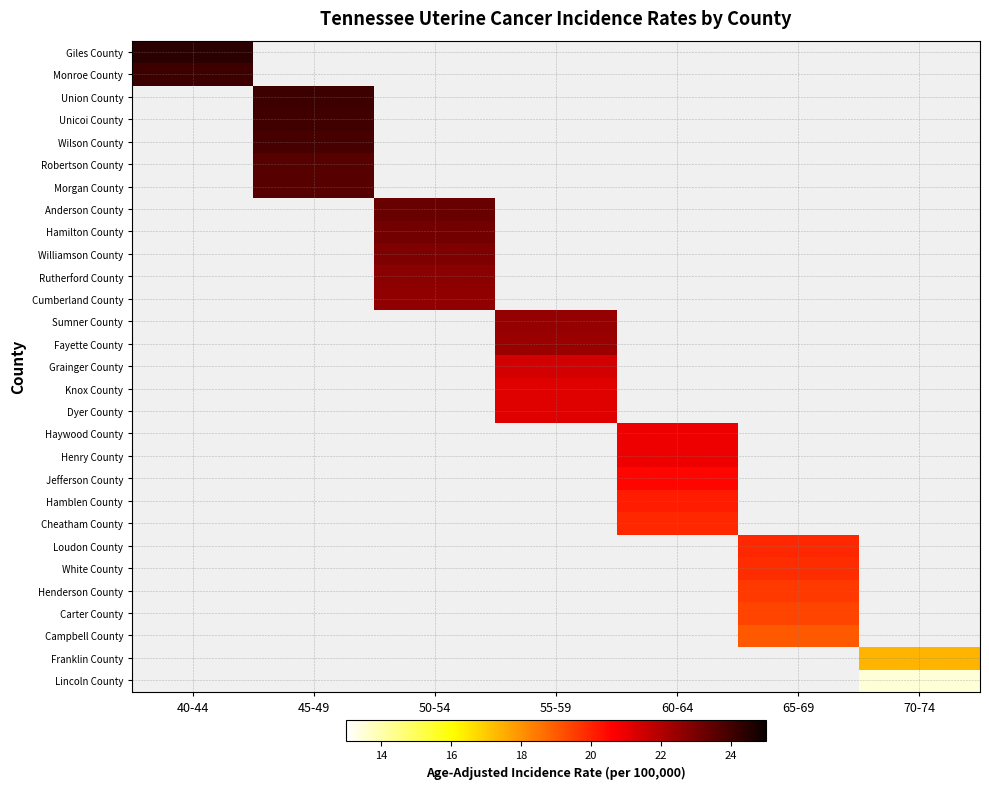

Count the number of categories in the chart.

7